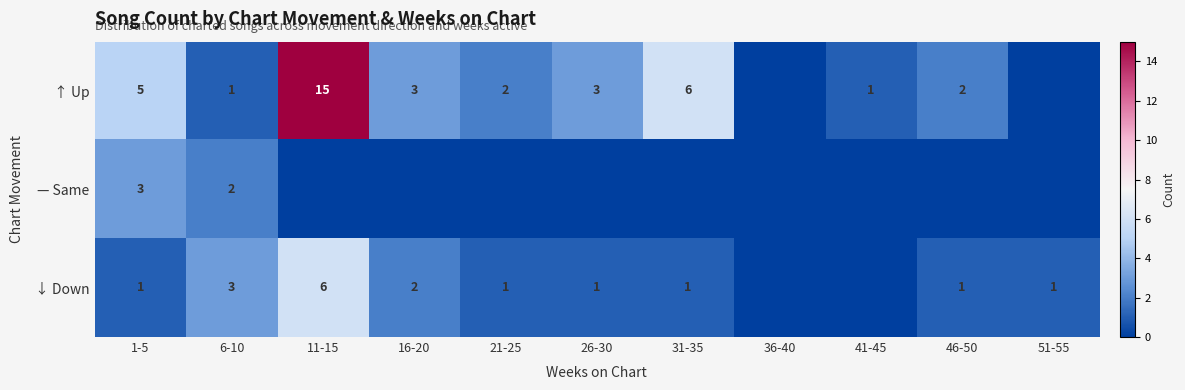

At 1-5, list the series in order from largest to smallest.

↑ Up, — Same, ↓ Down